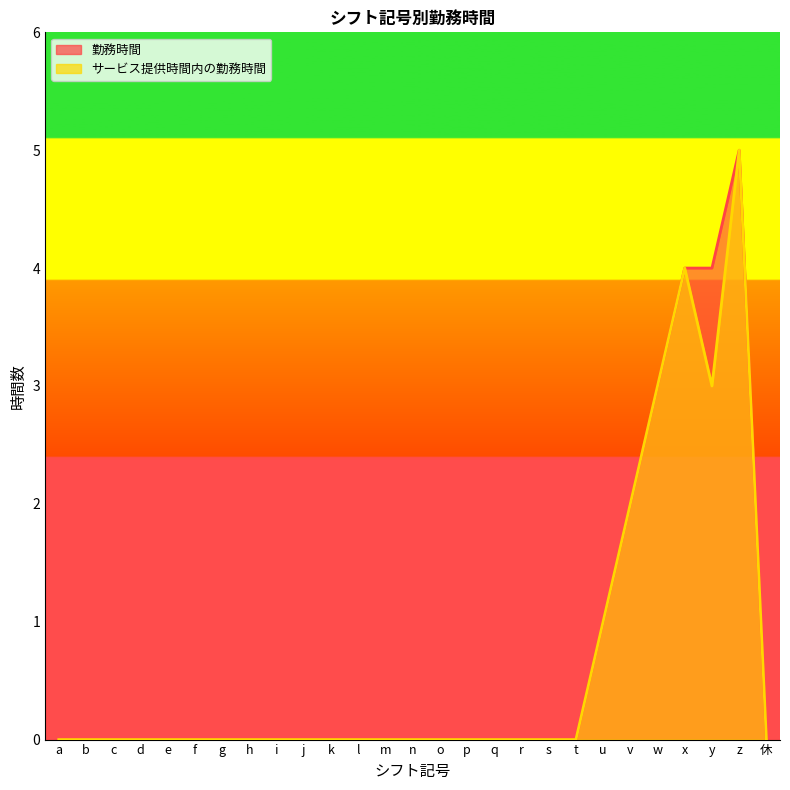

How many distinct data groups are displayed?

2